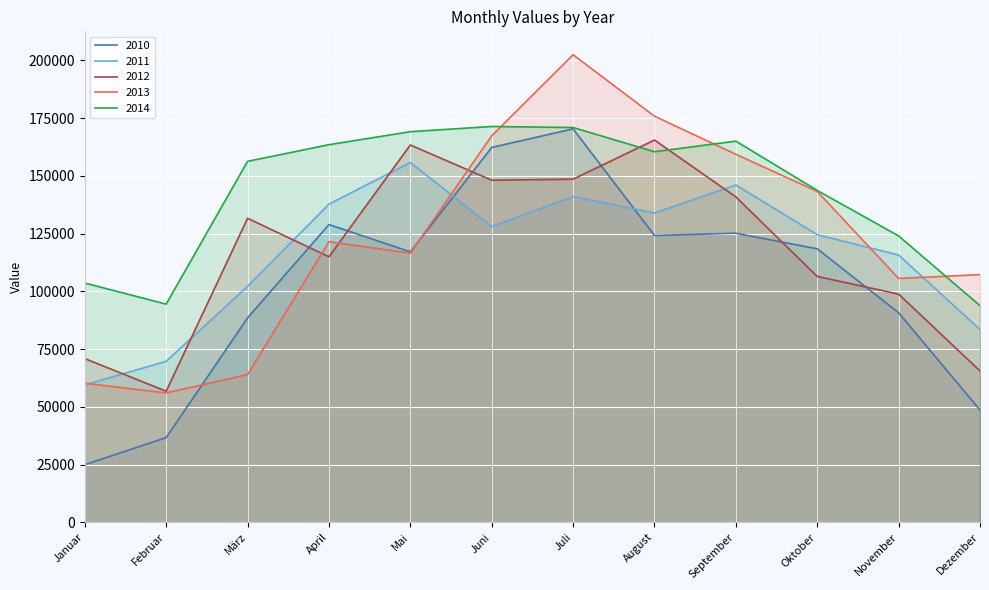

Reading right to left, extract all data points from this chart.

2010: Dezember=48624	November=90719	Oktober=118429	September=125170	August=124198	Juli=170360	Juni=162318	Mai=117117	April=128914	März=88508	Februar=36684	Januar=24945
2011: Dezember=83466	November=115729	Oktober=124535	September=146066	August=133934	Juli=141034	Juni=128071	Mai=155802	April=137768	März=102189	Februar=69700	Januar=59511
2012: Dezember=65531	November=98809	Oktober=106456	September=140891	August=165519	Juli=148578	Juni=148135	Mai=163379	April=114954	März=131642	Februar=56751	Januar=70880
2013: Dezember=107249	November=105580	Oktober=143271	September=159347	August=175852	Juli=202470	Juni=167361	Mai=116527	April=121508	März=63964	Februar=56027	Januar=60199
2014: Dezember=93811	November=123999	Oktober=143696	September=165045	August=160466	Juli=170948	Juni=171388	Mai=169143	April=163502	März=156292	Februar=94467	Januar=103601